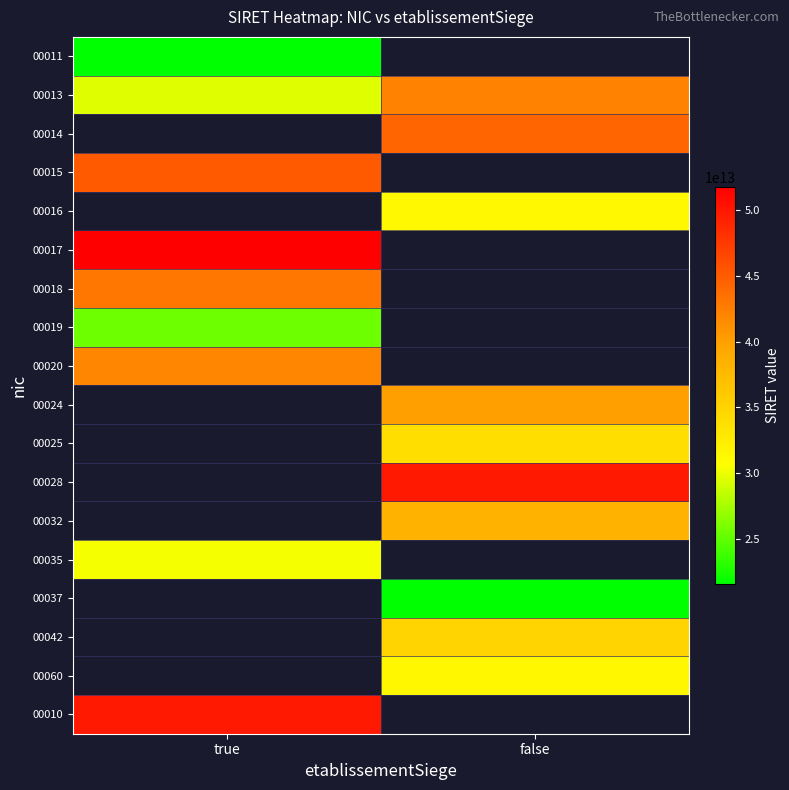

Which label corresponds to the smallest value in the chart?

true